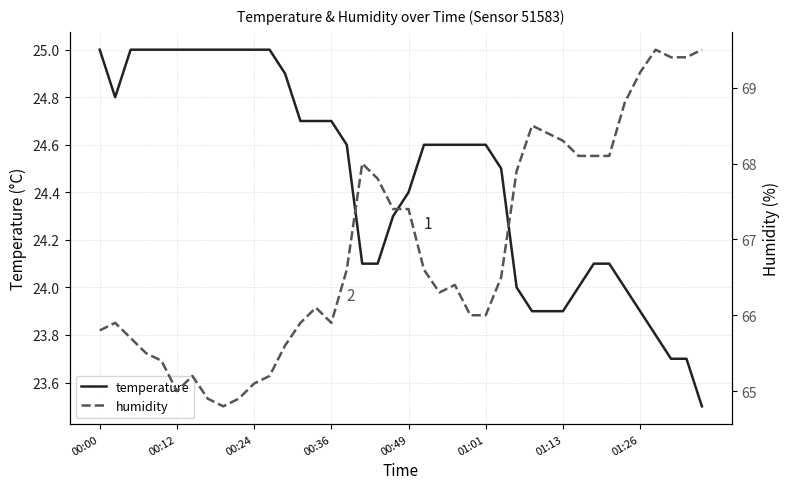

At how many categories does at least one series exceed 45?

40